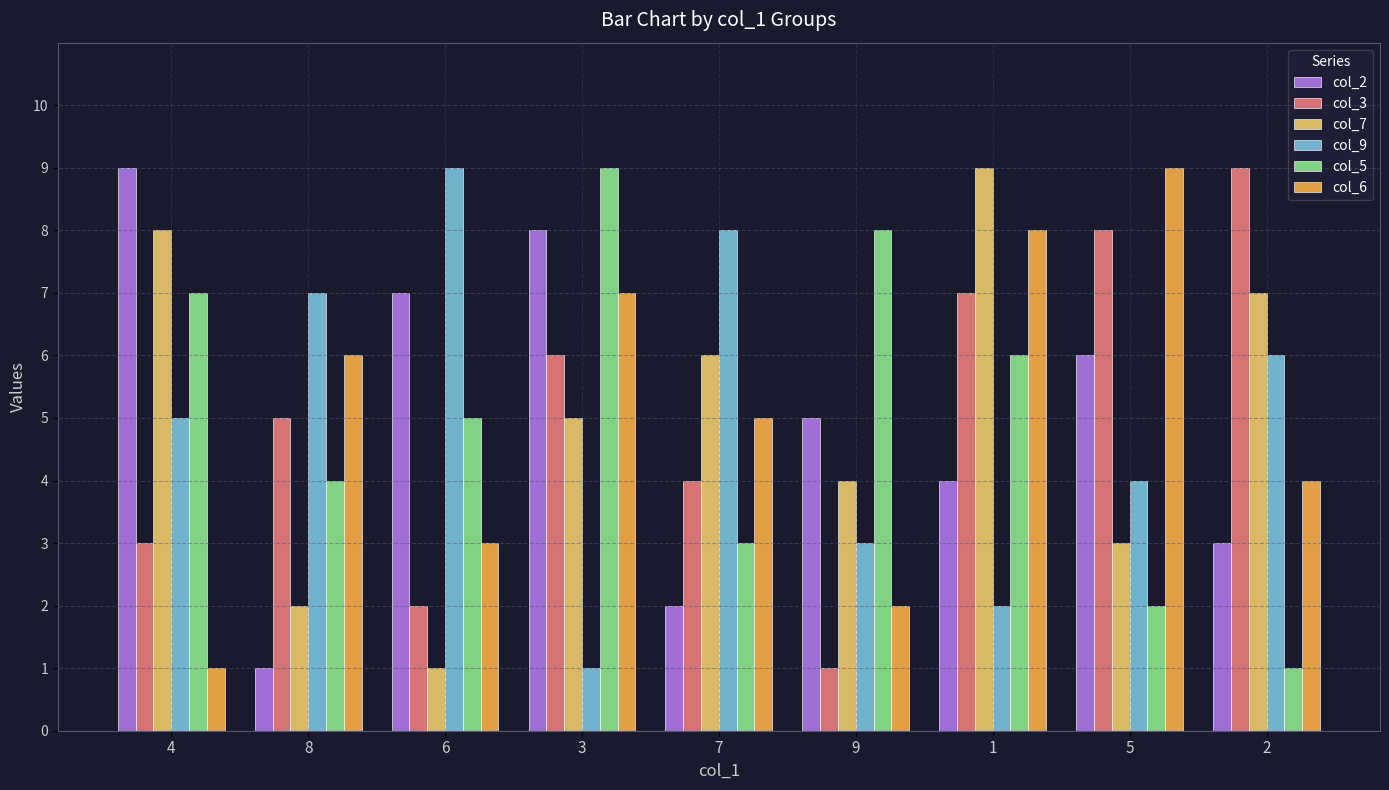

Read the col_9 value at 1.

2